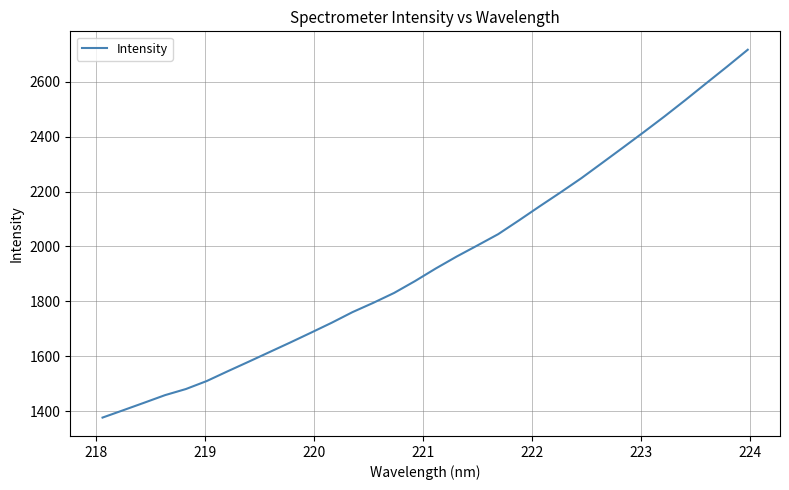

What is the minimum value shown in the chart?

1376.2